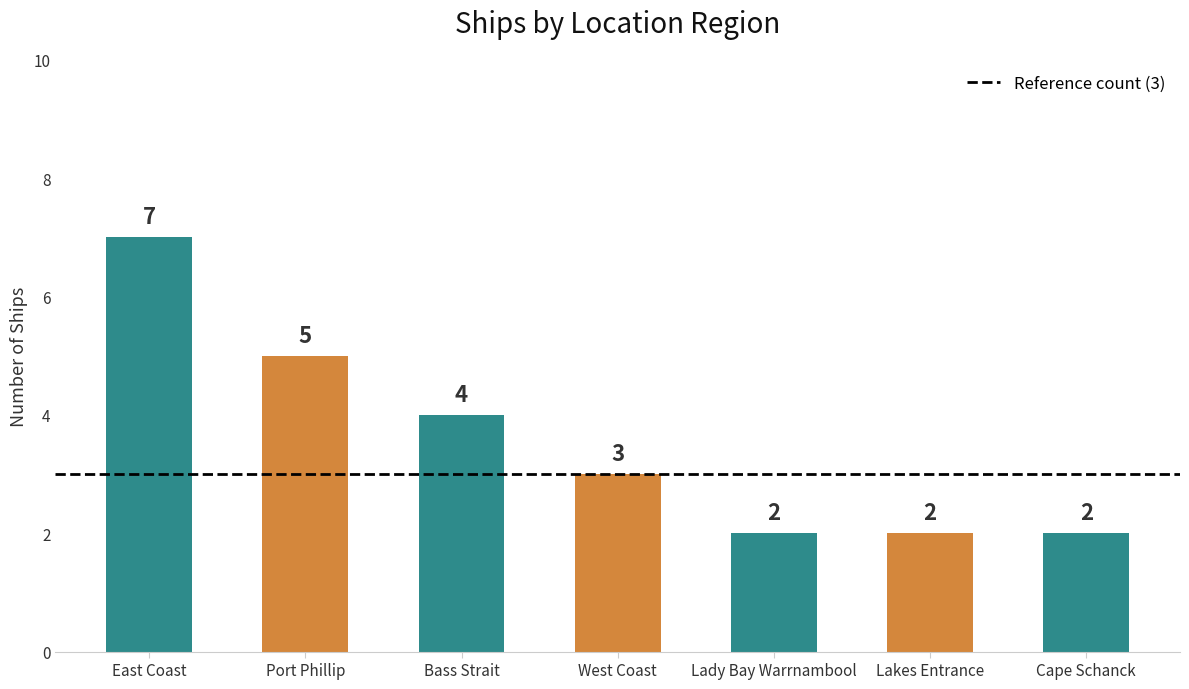

What is the difference between the second highest and minimum values?

3